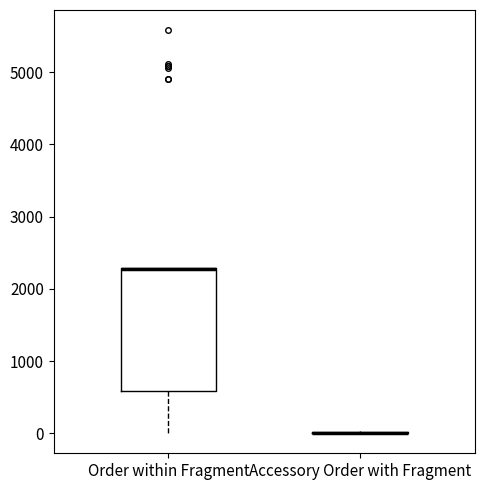

Reading left to right, transcribe this box plot: for each box, give where its median line is, the range the box spans, and where its two whiskers end, as read against the y-axis. The values are not printed on the chart, so give them approximately, as read against the axis.

Order within Fragment: median 2300 (drawn on the box's upper edge), box 600 to 2300, whiskers 0 to 2300
Accessory Order with Fragment: box collapsed to a line at 0, whiskers 0 to 0